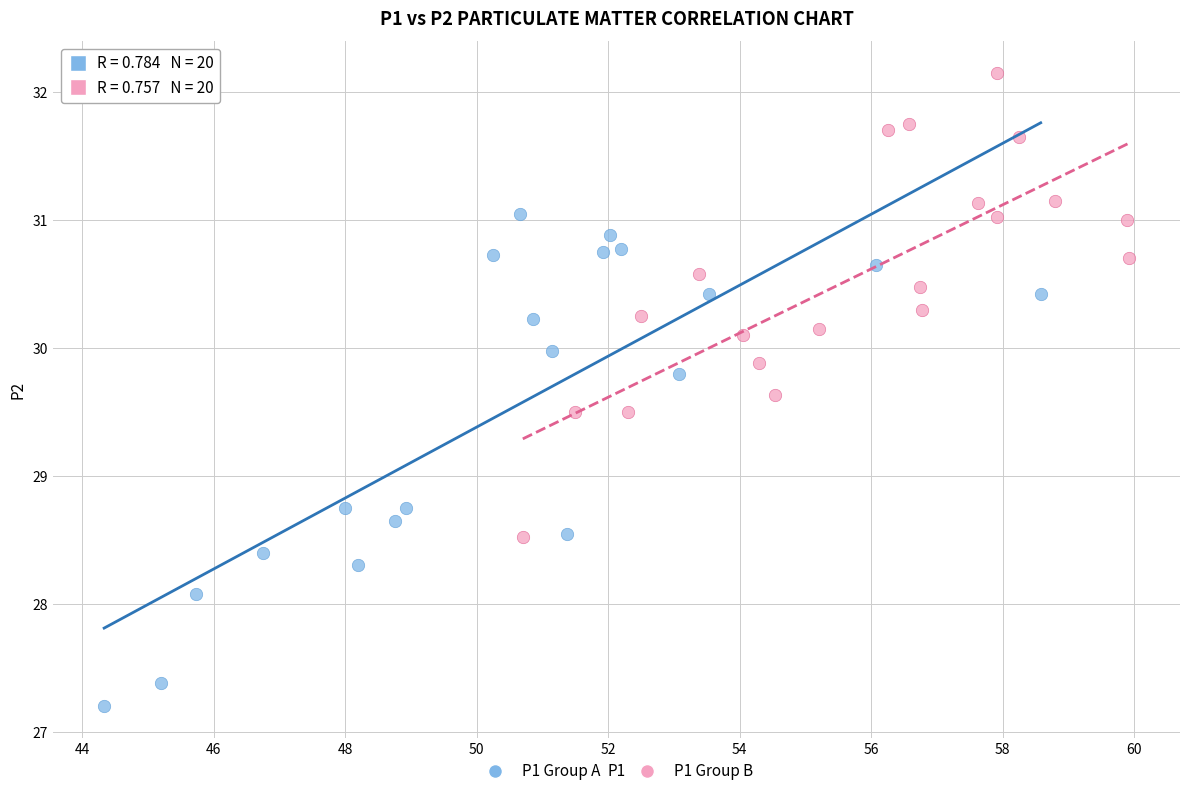

Which series contains the lowest Y value?

P1 Group A